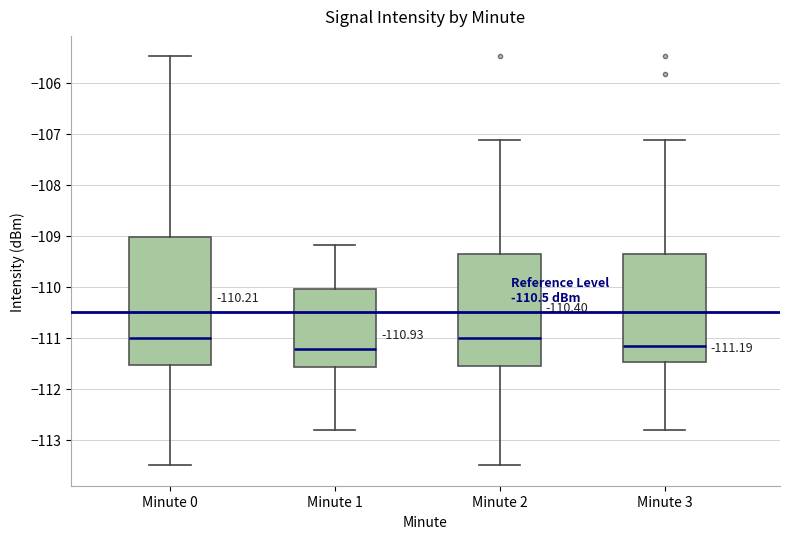

Which box is the tallest, from its lower edge to its upper edge?

Minute 0